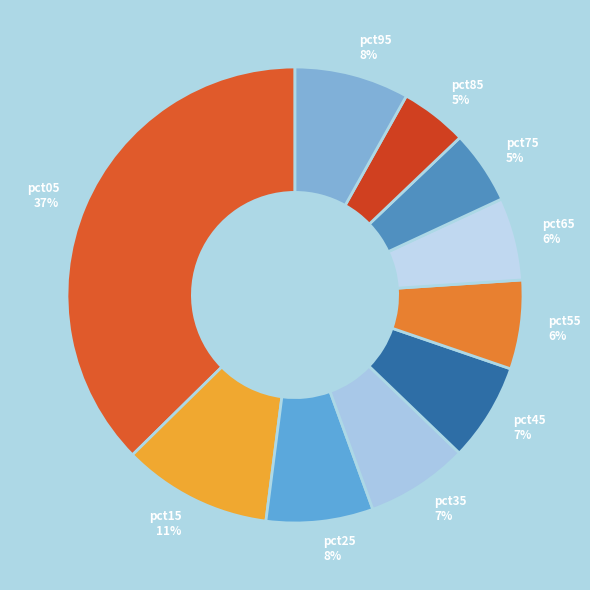

Count the number of slices in the pie.

10